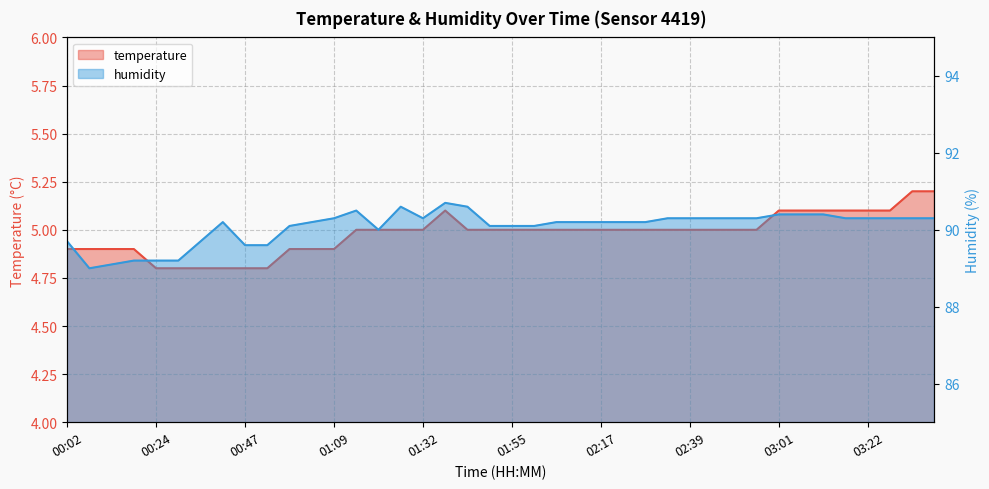

What is the difference between the second highest and second lowest values in the humidity series?

1.5